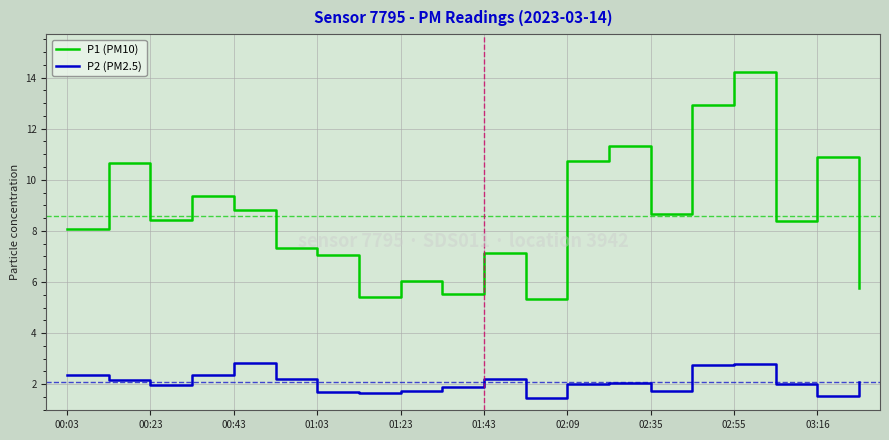

In P1 (PM10), how many points are higher than both neighbors (excluding endpoints)?

7